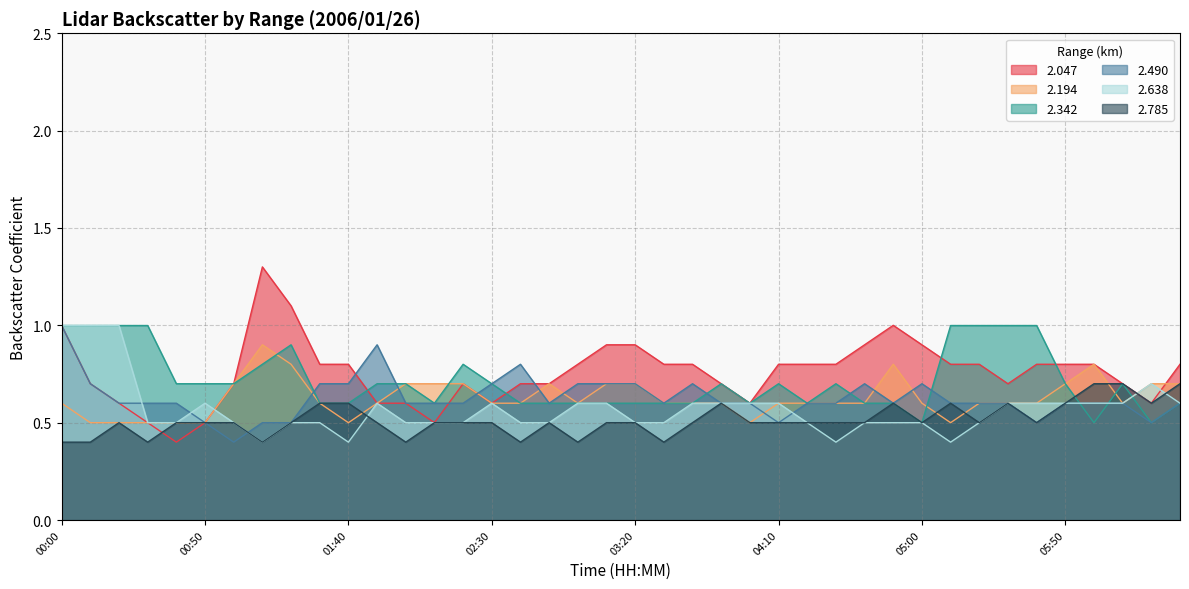

List the series in order of their peak value, lowest first.

  2.785,   2.194,   2.342,   2.490,   2.638,   2.047